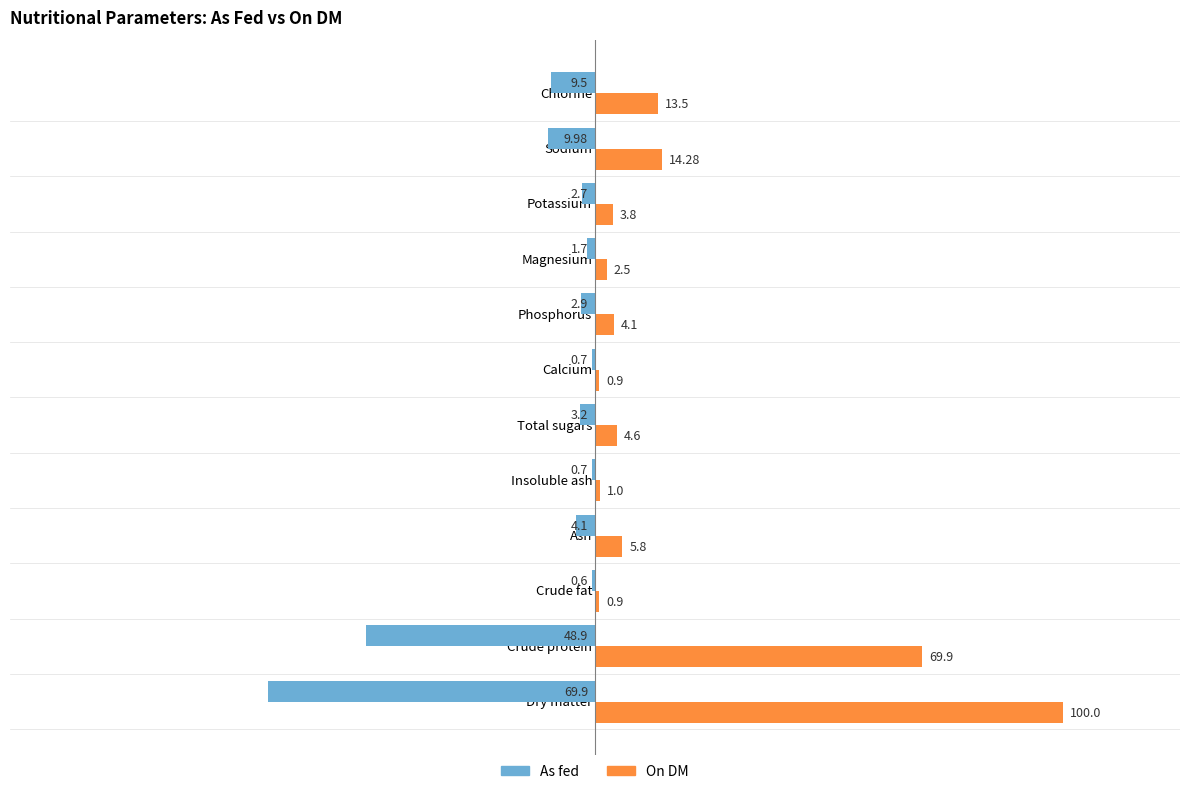

What is the sum of all On DM values?

221.3